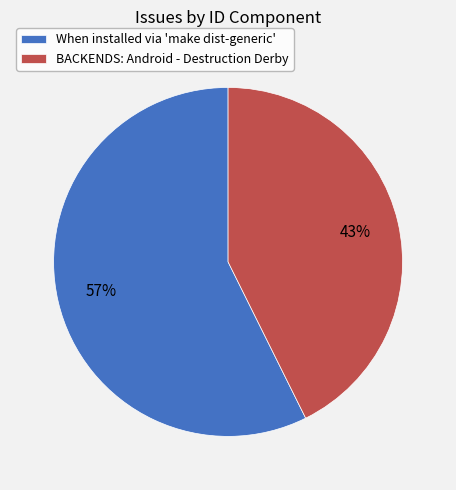

To the nearest percent, what percentage of the pie is BACKENDS: Android - Destruction Derby?

43%